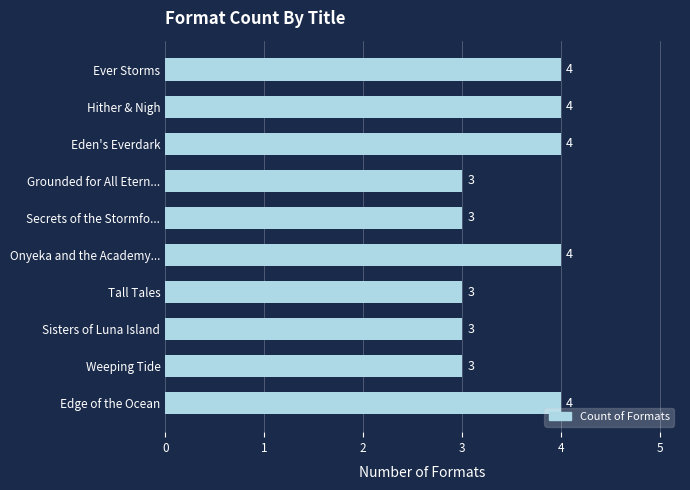

What is the sum of all values?

35